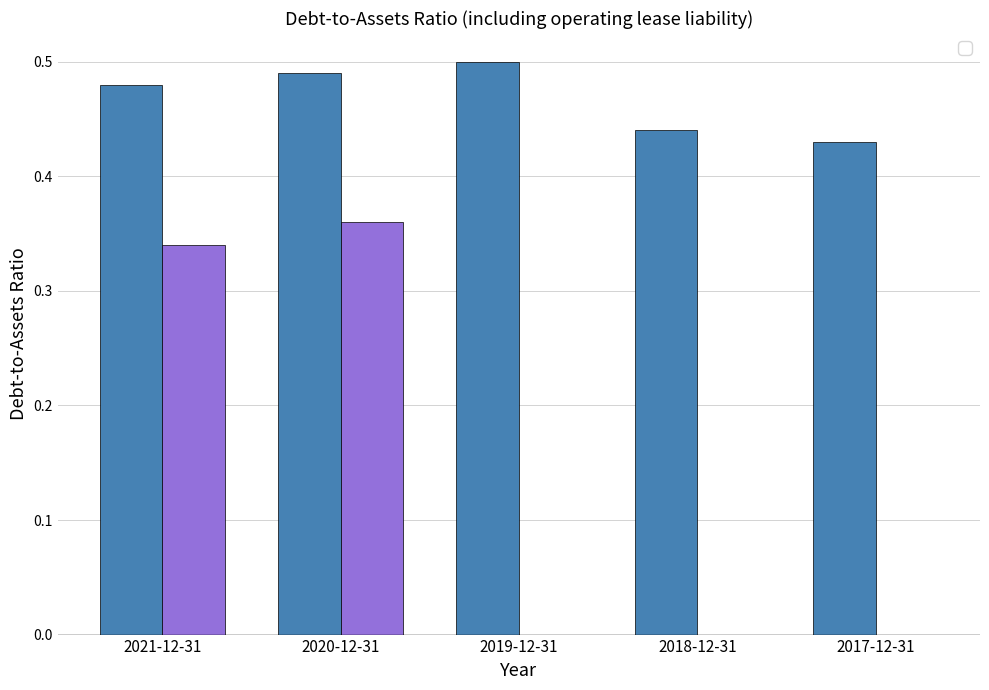

What is the total value across all series at 2021-12-31?

0.8